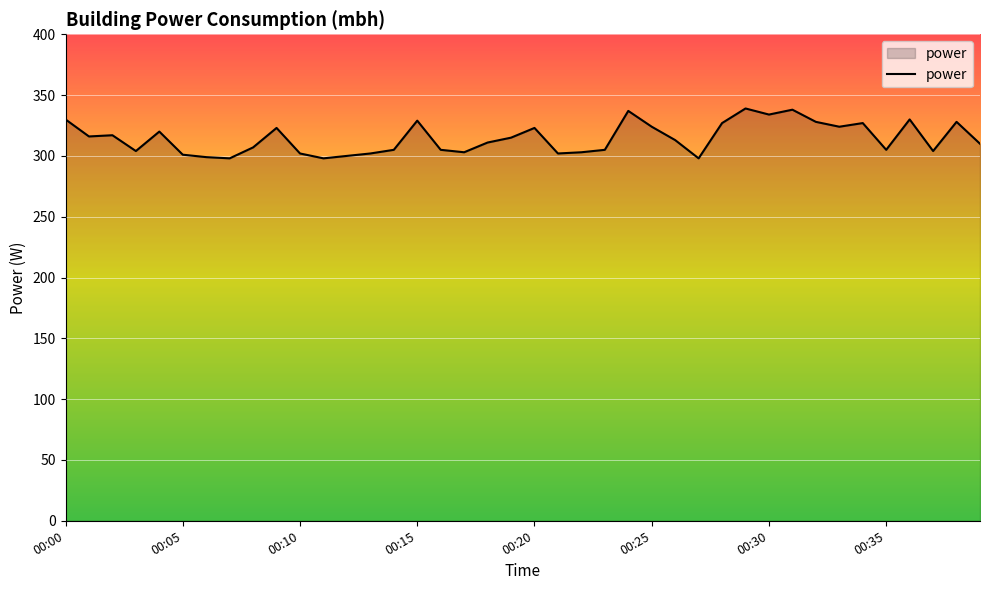

What is the greatest value displayed?

339